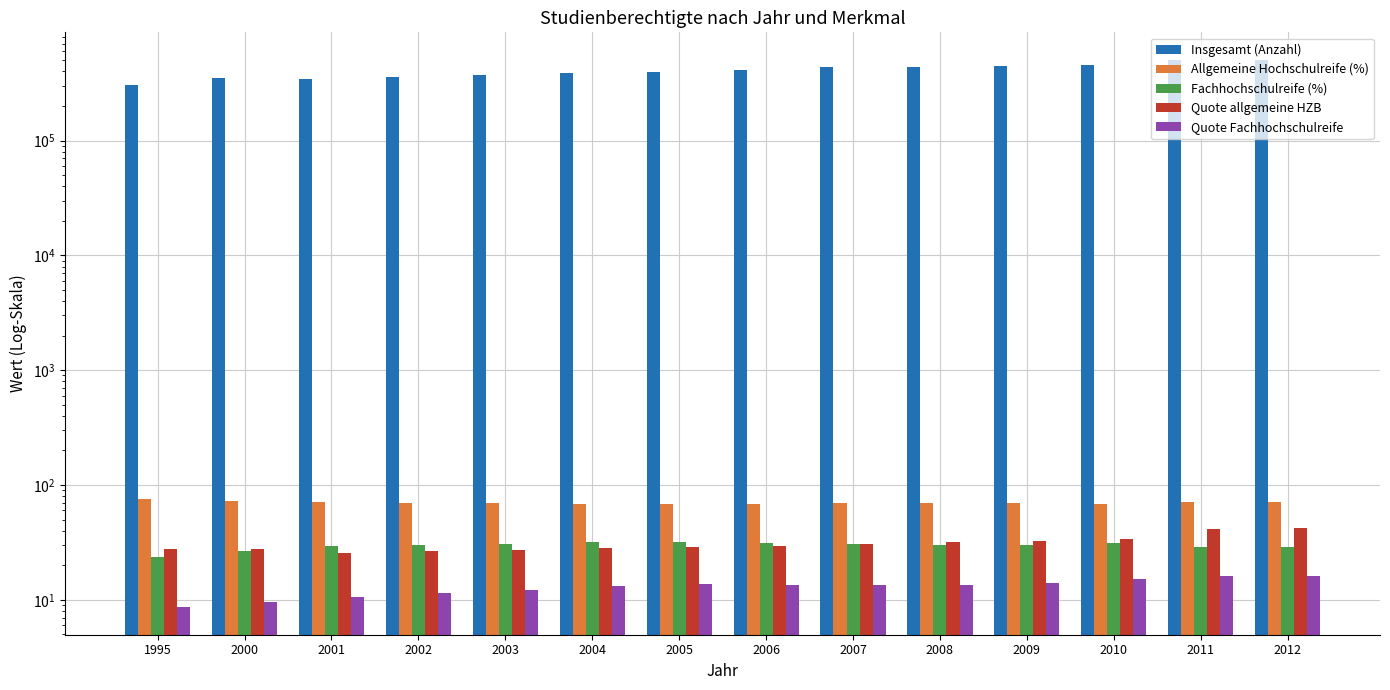

List the series in order of their peak value, highest first.

Insgesamt (Anzahl), Allgemeine Hochschulreife (%), Quote allgemeine HZB, Fachhochschulreife (%), Quote Fachhochschulreife